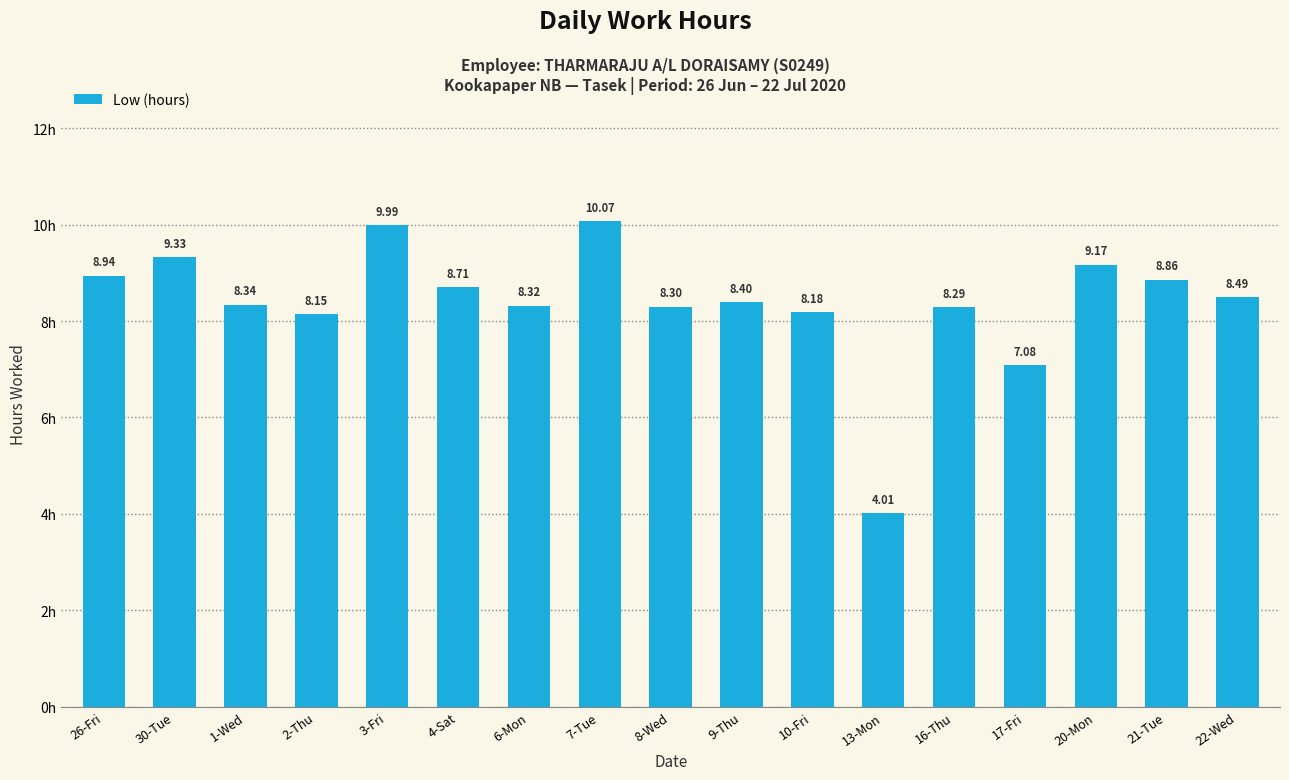

What is the label of the 1st bar from the left?

26-Fri